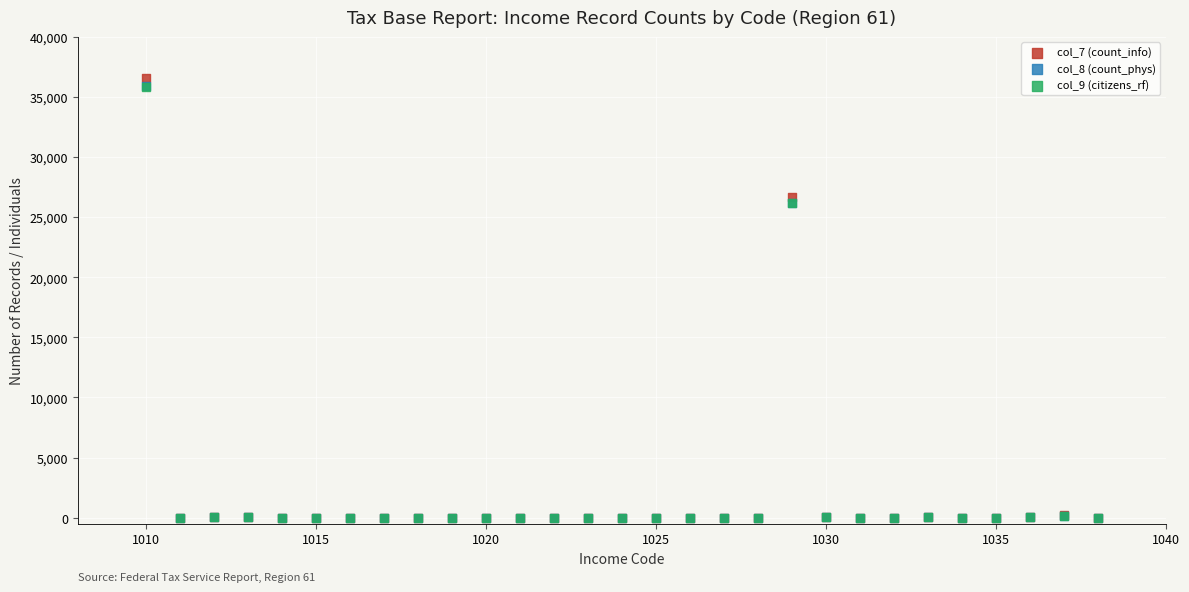

What are all the series names shown in the legend?

col_7 (count_info), col_8 (count_phys), col_9 (citizens_rf)